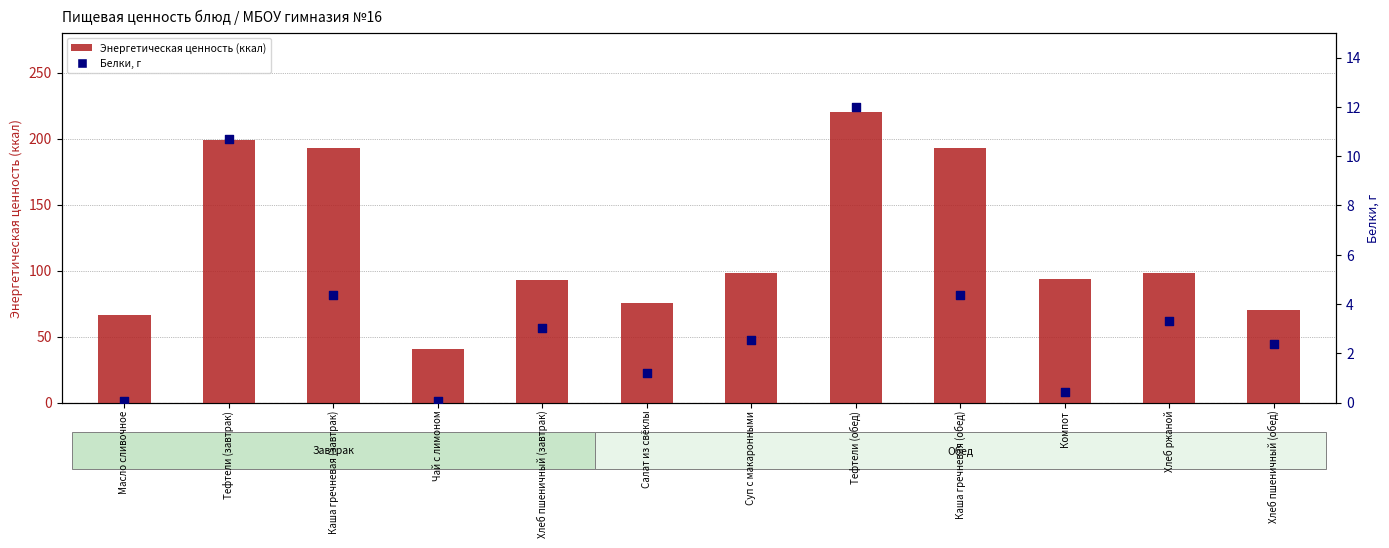

What is the total value across all series at Суп с макаронными?

100.6